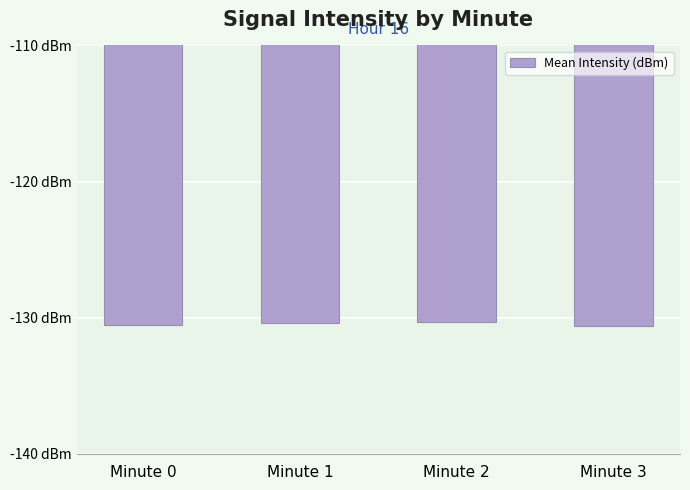

Are the bars horizontal?

No